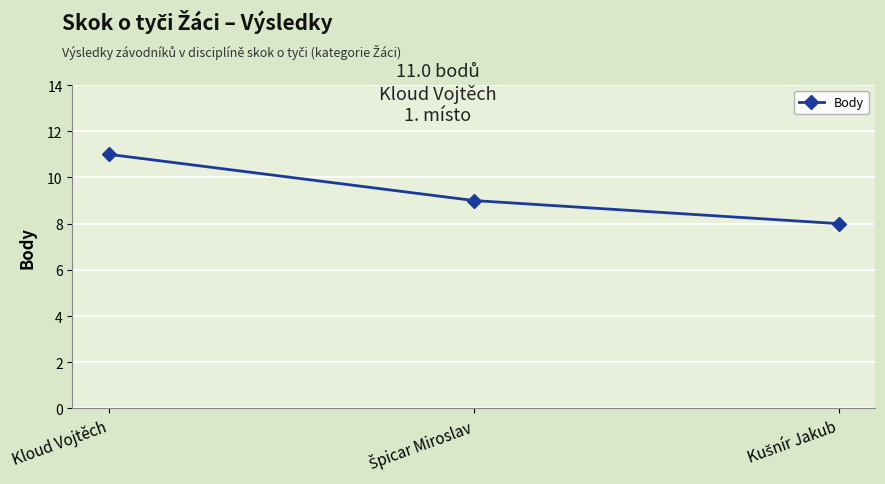

Which category has the highest value across all series?

Kloud Vojtěch